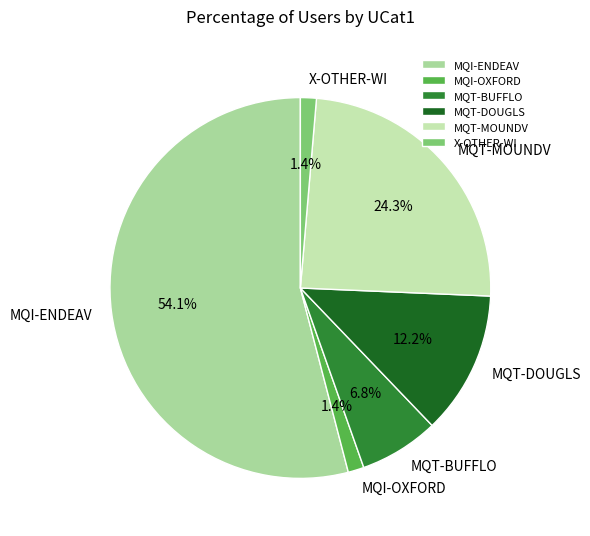

To the nearest percent, what portion does MQT-MOUNDV represent?

24%